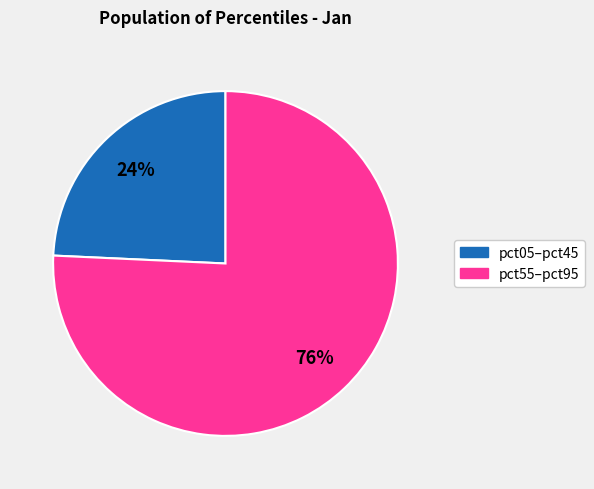

Is there any slice that represents more than half of the pie?

Yes